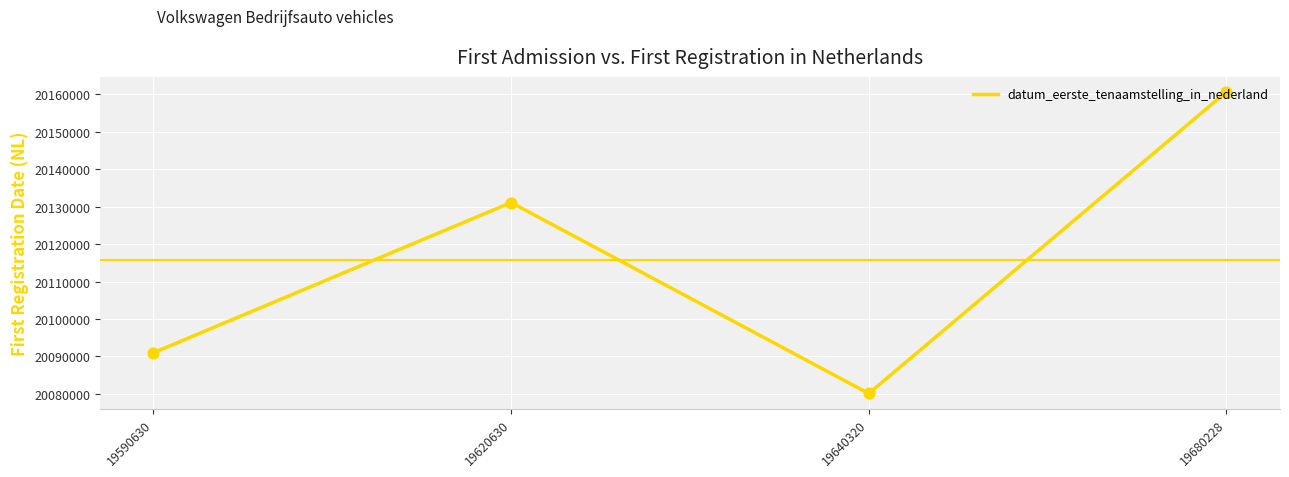

Which has a higher value, 19680228 or 19620630?

19680228